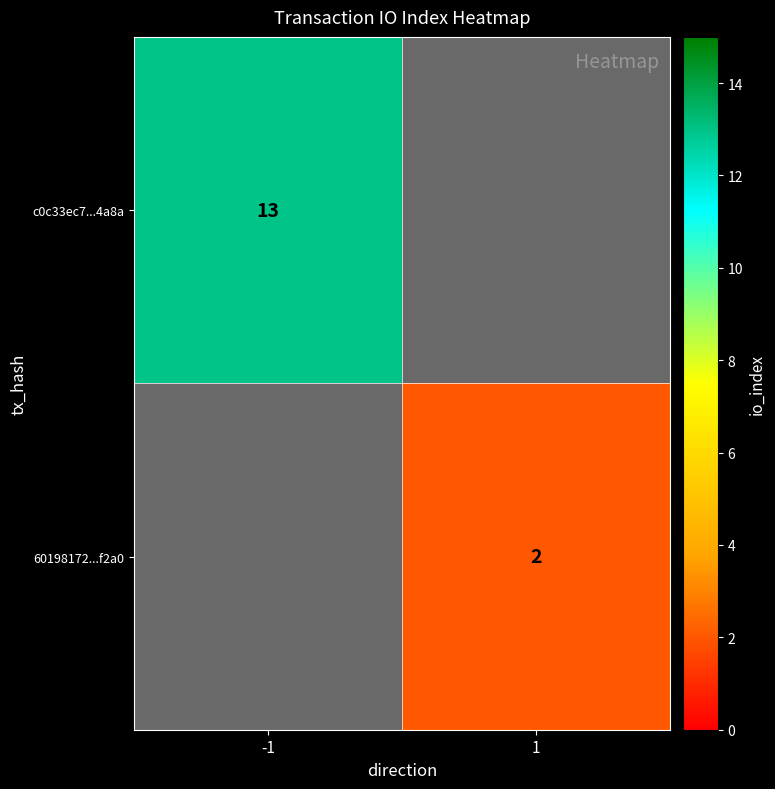

True or false: c0c33ec7...4a8a has a value of 13 at -1.

True